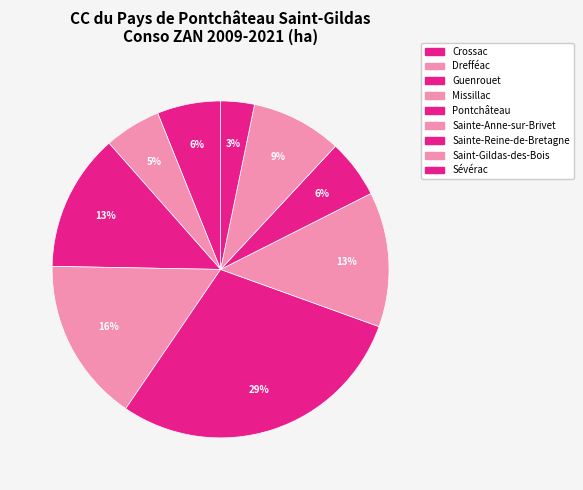

How many slices are in this pie chart?

9